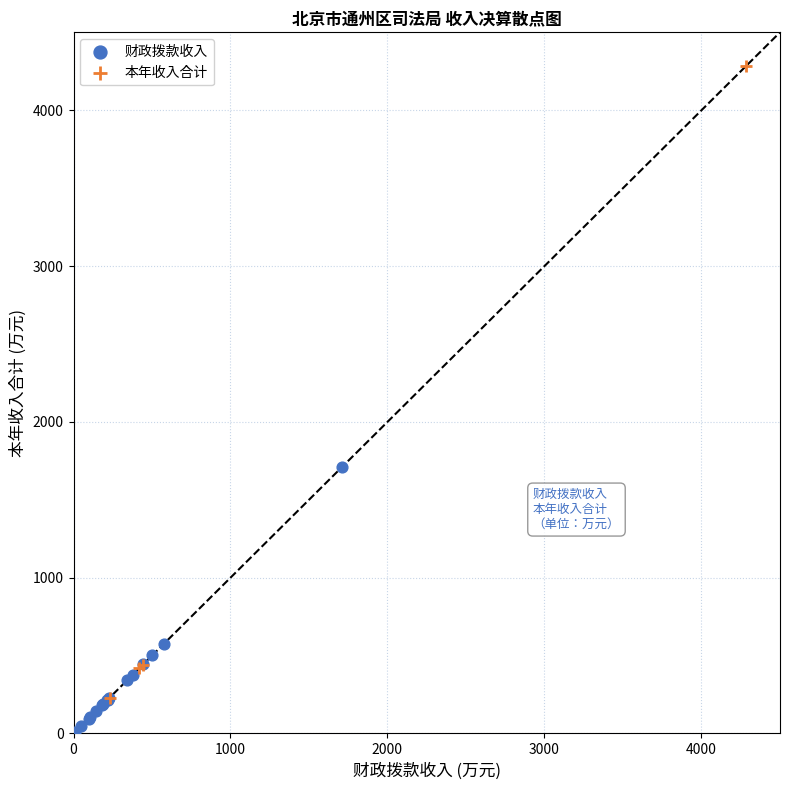

Which series reaches the minimum Y coordinate?

财政拨款收入